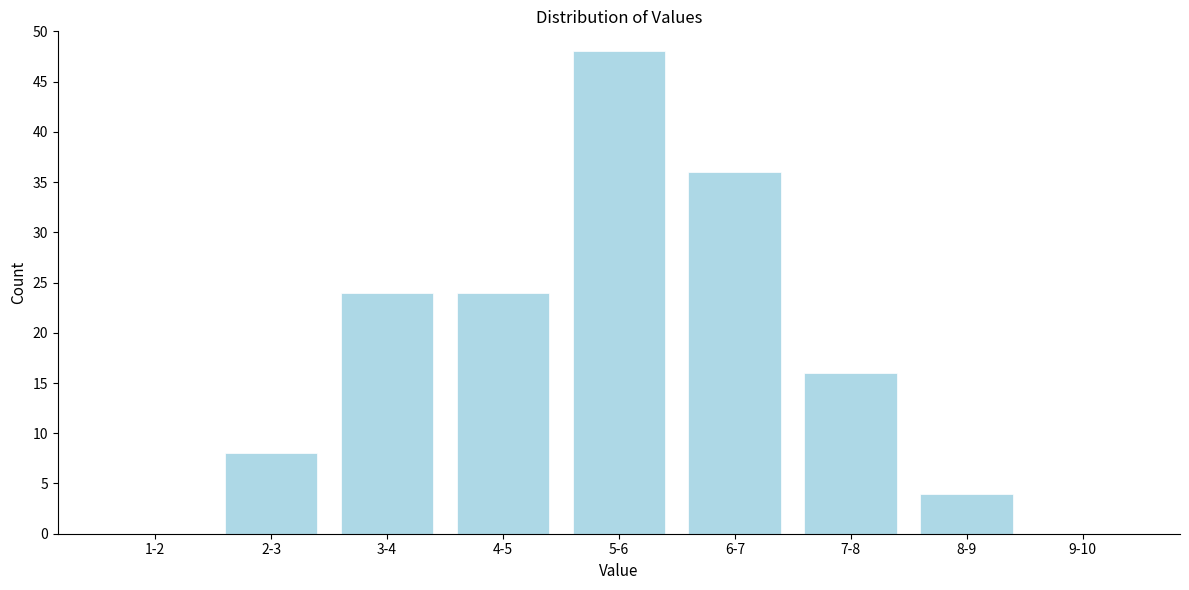

Reading left to right, transcribe all the data shown in this chart.

1-2=0	2-3=8	3-4=24	4-5=24	5-6=48	6-7=36	7-8=16	8-9=4	9-10=0